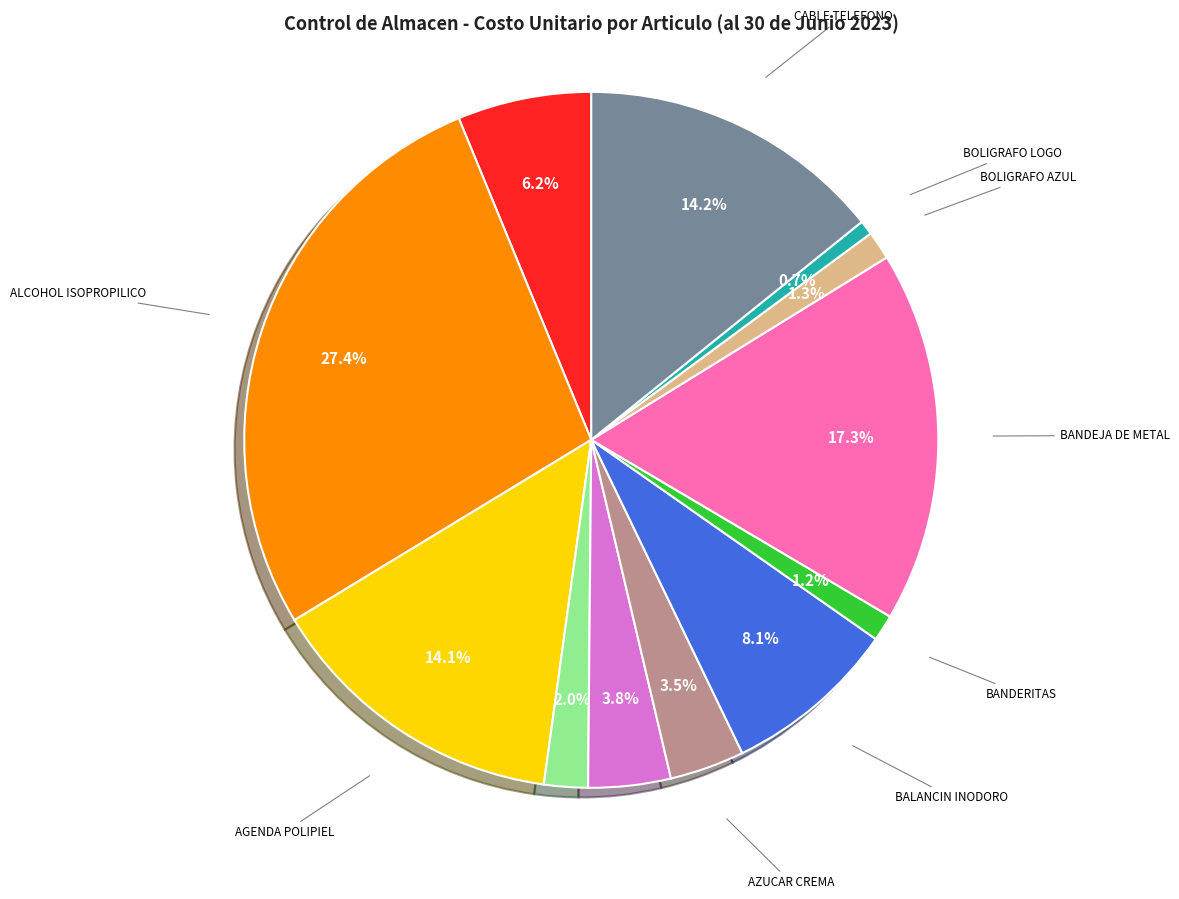

Is there any slice that represents more than half of the pie?

No